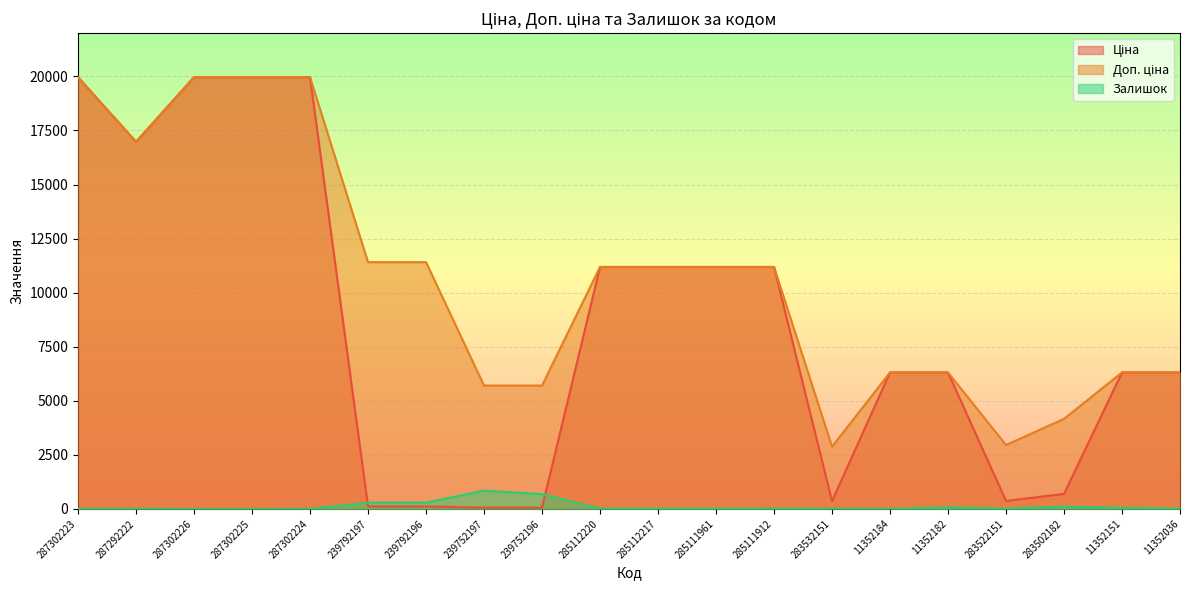

What is the label of the 12th point from the right?

239752196